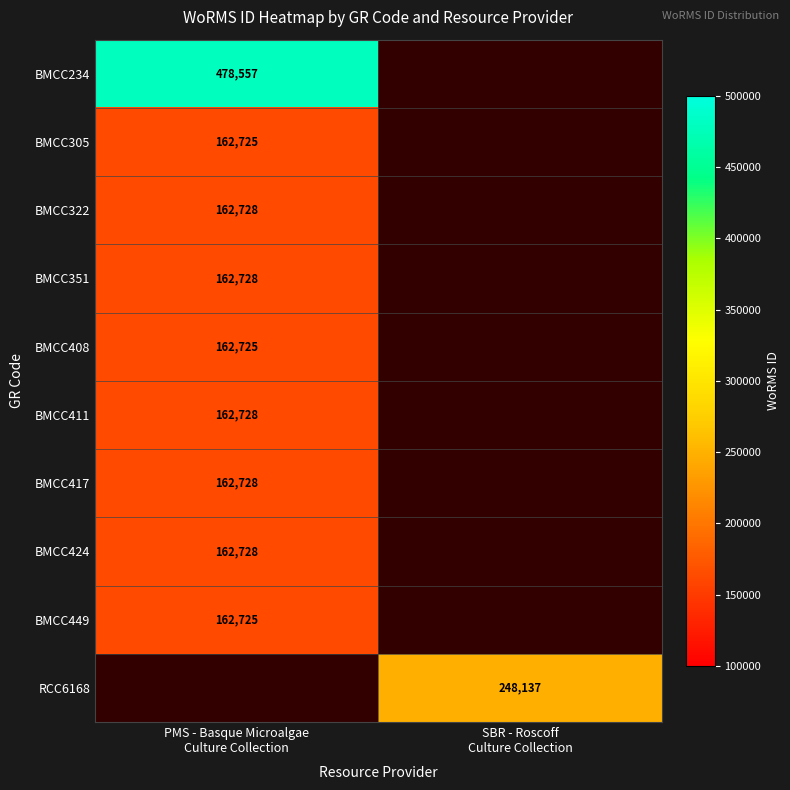

Which has a higher value, PMS - Basque Microalgae
Culture Collection or SBR - Roscoff
Culture Collection?

SBR - Roscoff
Culture Collection